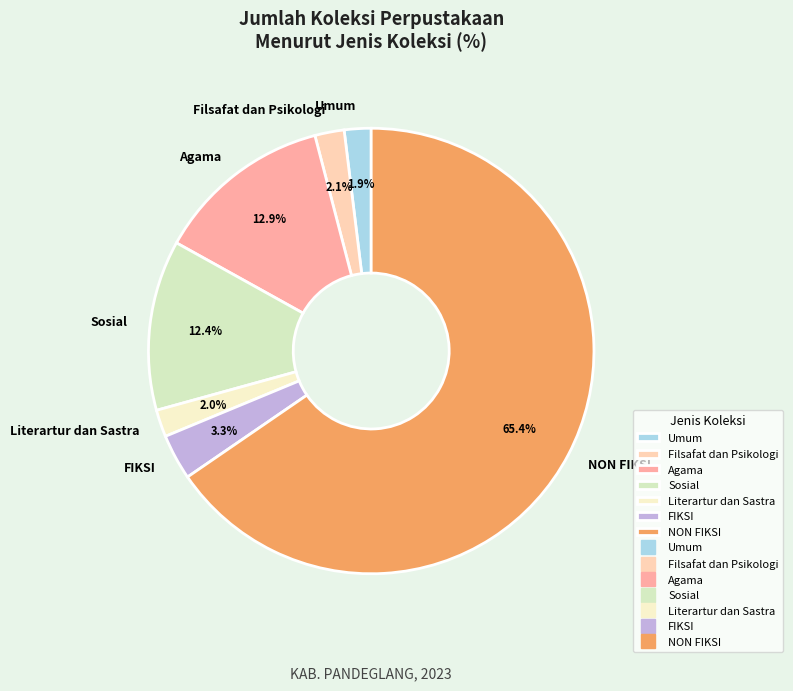

What is the total percentage of NON FIKSI and Literartur dan Sastra?

67.4%